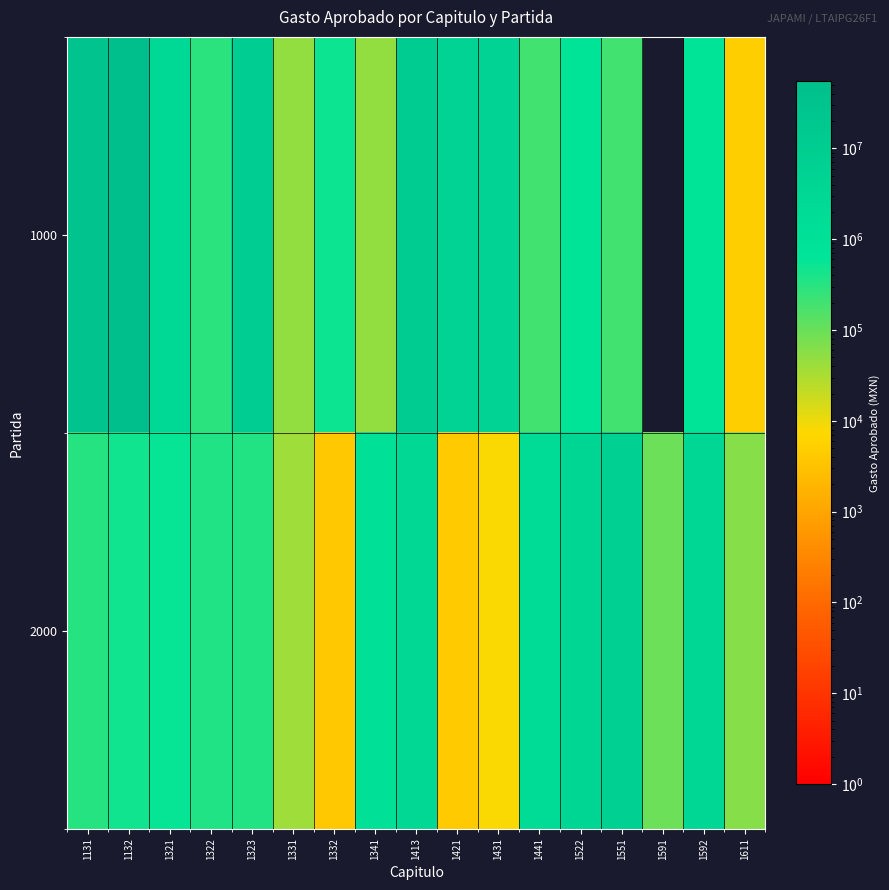

What is the difference between the highest and lowest values at 1591?

94301.4